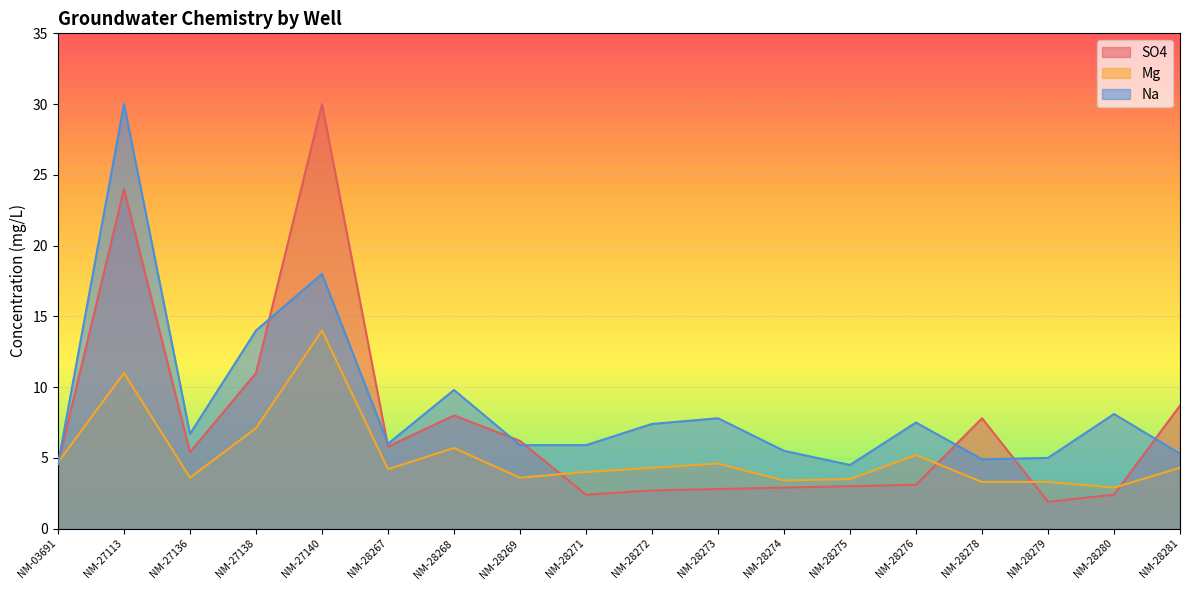

How many times do SO4 and Na cross each other?

8